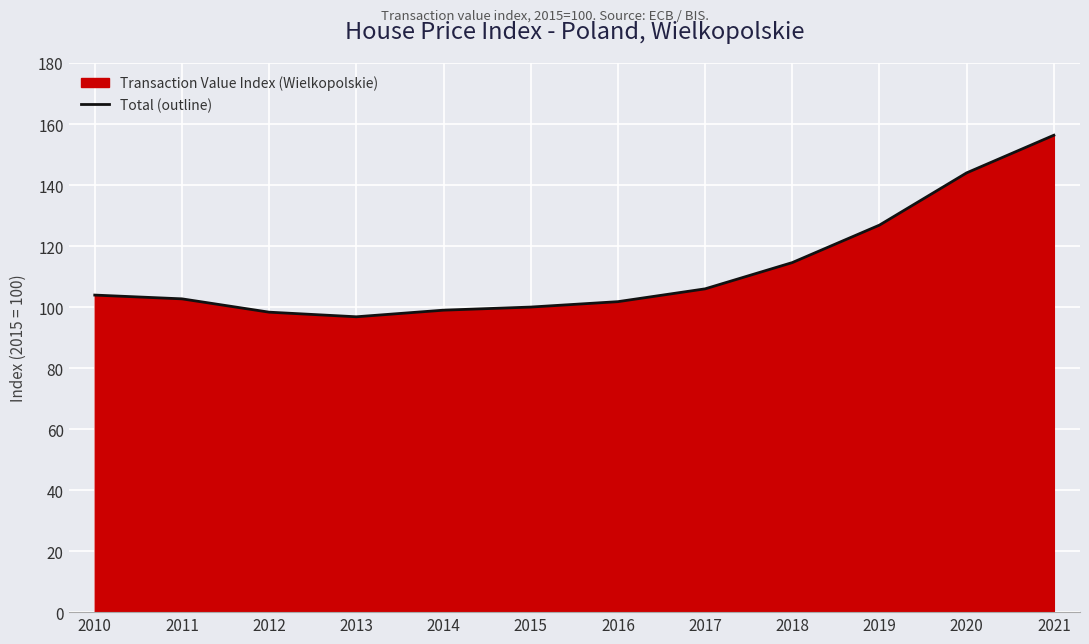

At which label is the value closest to 126?

2019